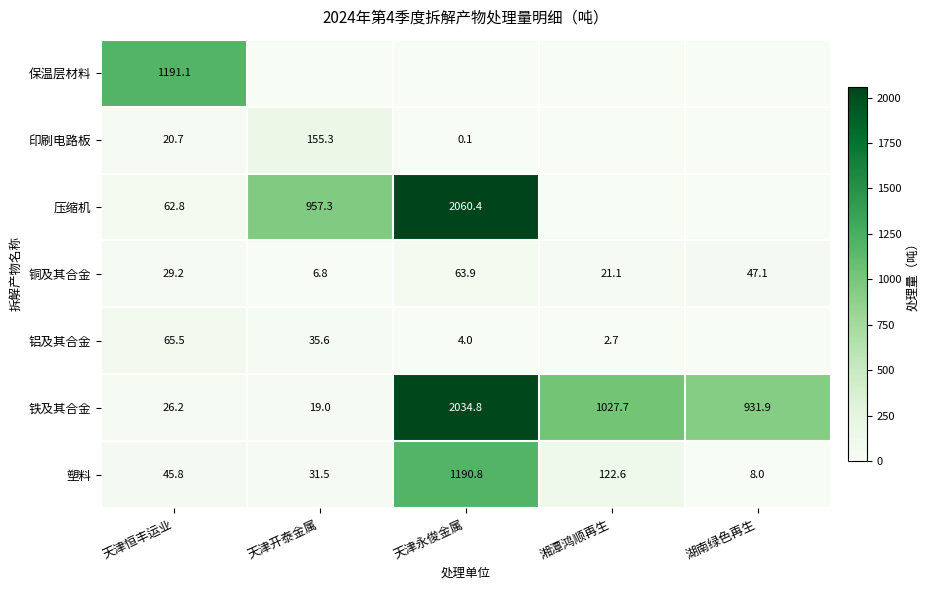

What is the difference between the maximum and minimum values in the 铜及其合金 series?

57.1